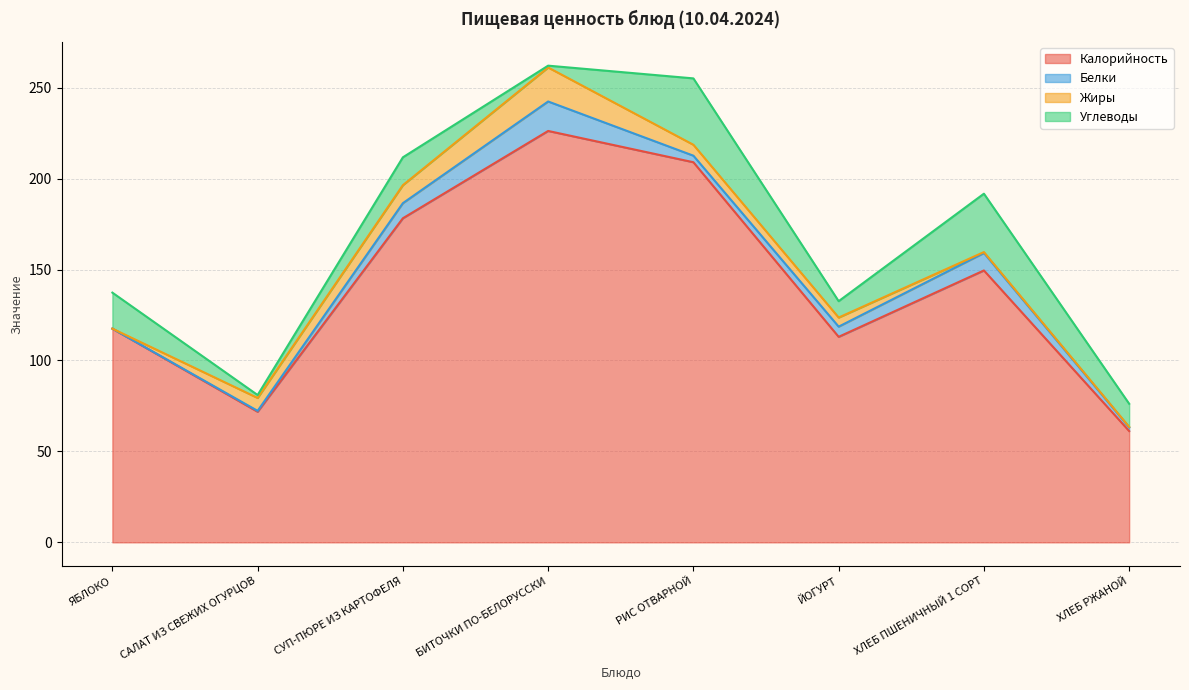

How many distinct data groups are displayed?

4